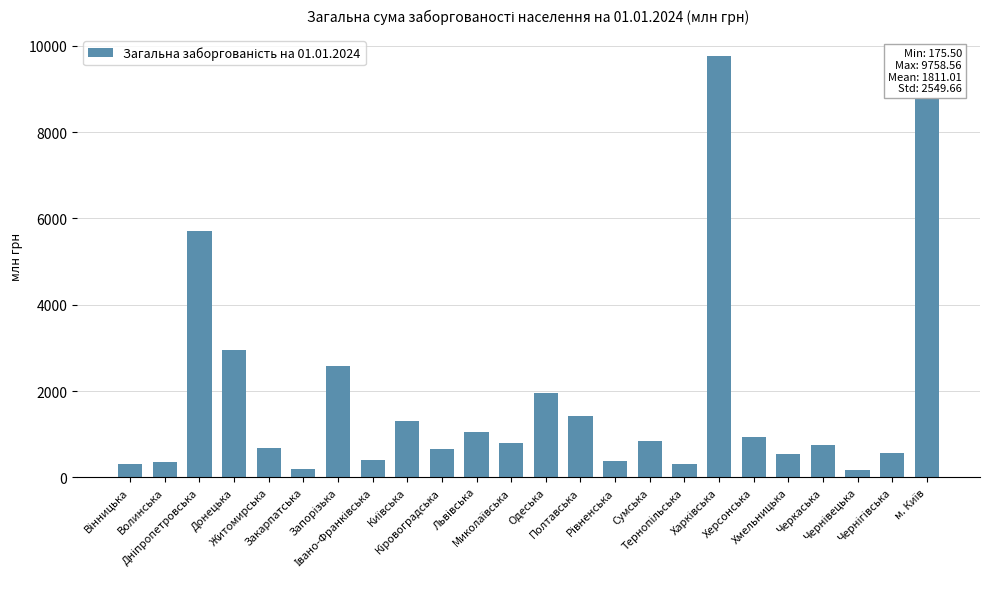

What is the difference between the maximum and minimum values?

9583.1